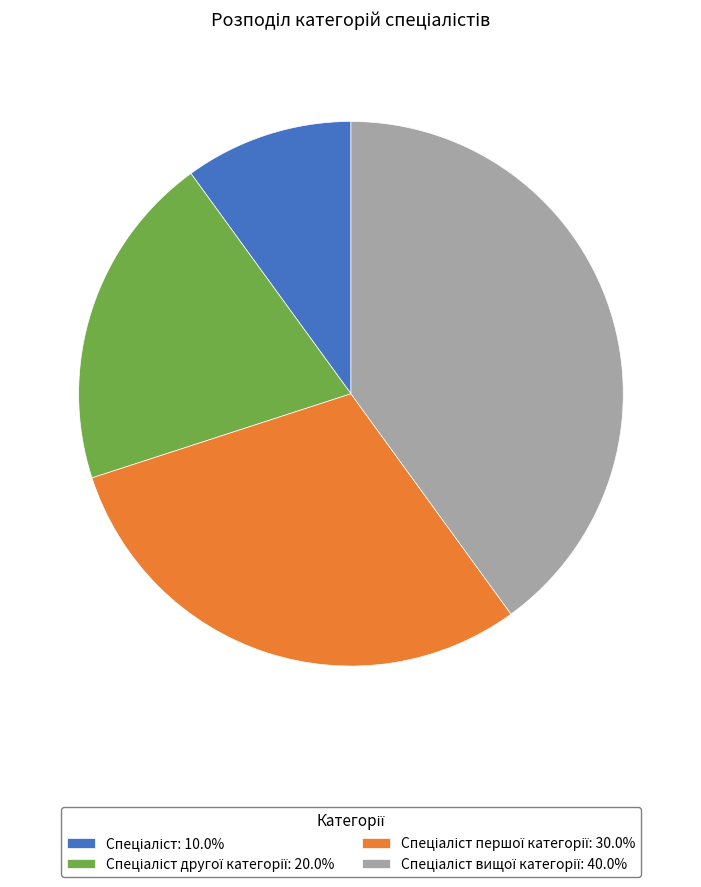

Is there any slice that represents more than half of the pie?

No